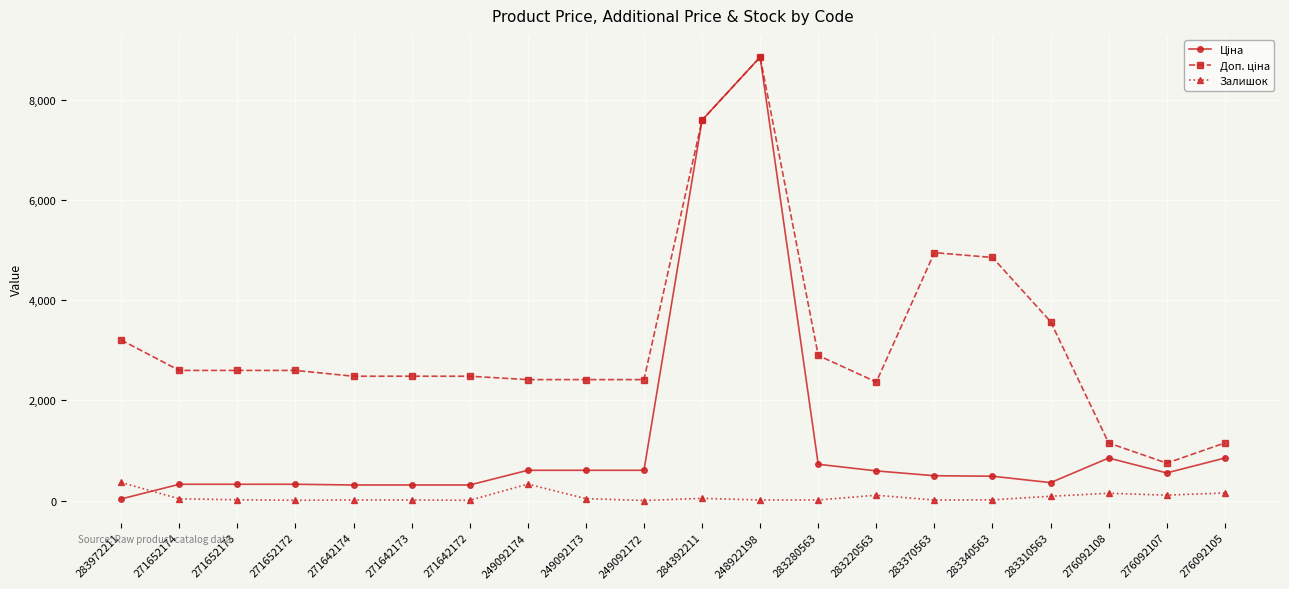

What is the difference between the highest and lowest values at 249092172?

2414.8